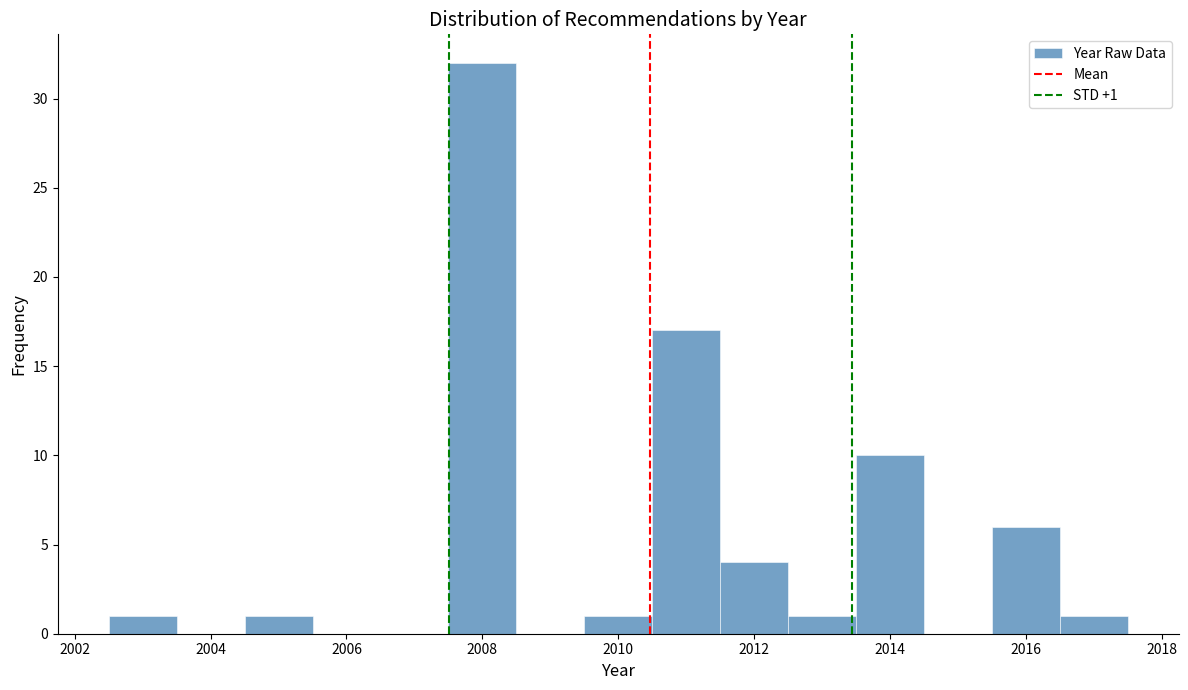

Over which range of the x-axis is the bar tallest?

2007.5 to 2008.5